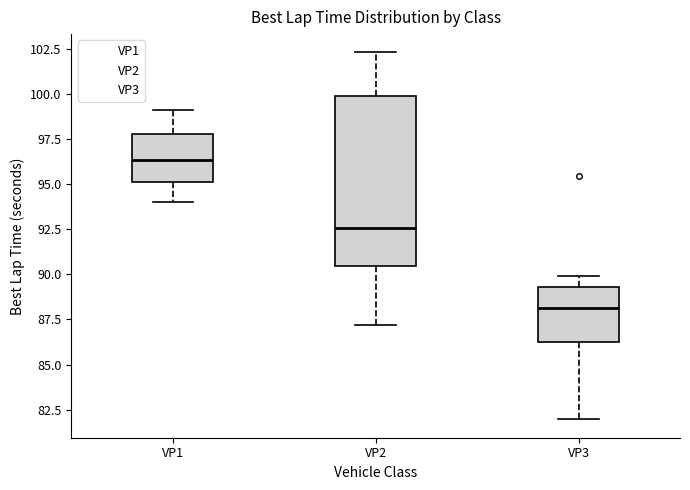

Reading left to right, transcribe this box plot: for each box, give where its median line is, the range the box spans, and where its two whiskers end, as read against the y-axis. The values are not printed on the chart, so give them approximately, as read against the axis.

VP1: median 96.5, box 95.0 to 98.0, whiskers 94.0 to 99.0
VP2: median 92.5, box 90.5 to 100.0, whiskers 87.0 to 102.5
VP3: median 88.0, box 86.0 to 89.5, whiskers 82.0 to 90.0